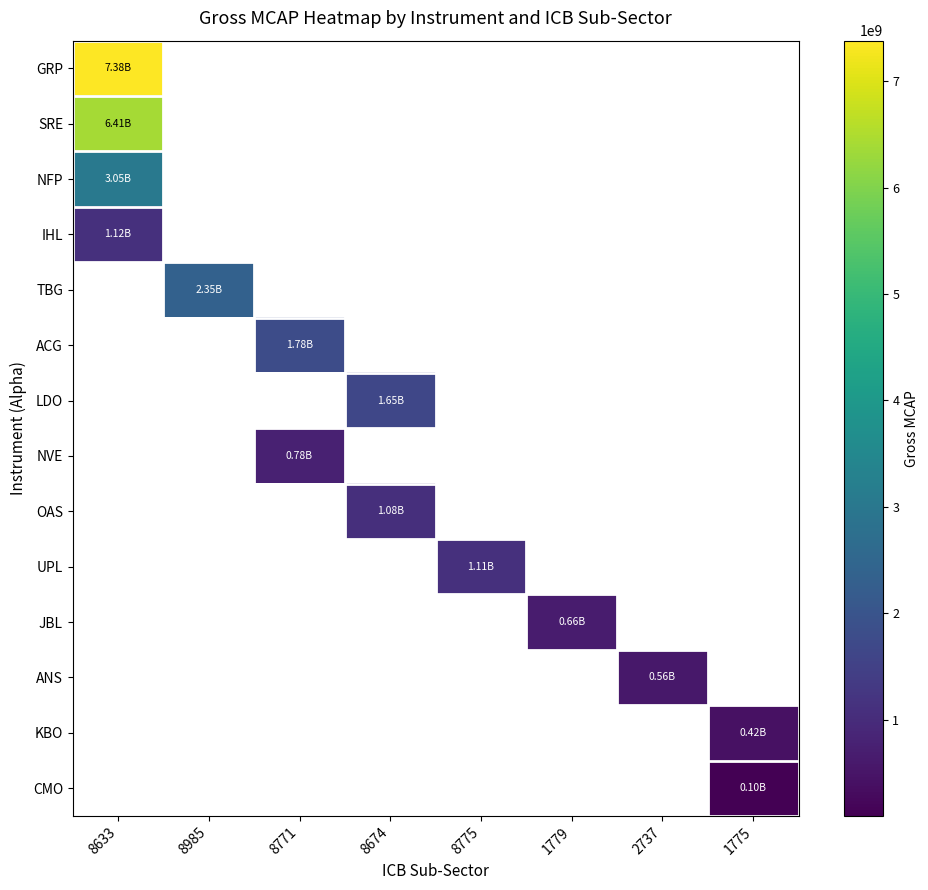

List the series in order of their peak value, lowest first.

IHL, TBG, ACG, LDO, NVE, OAS, UPL, JBL, ANS, KBO, CMO, NFP, SRE, GRP